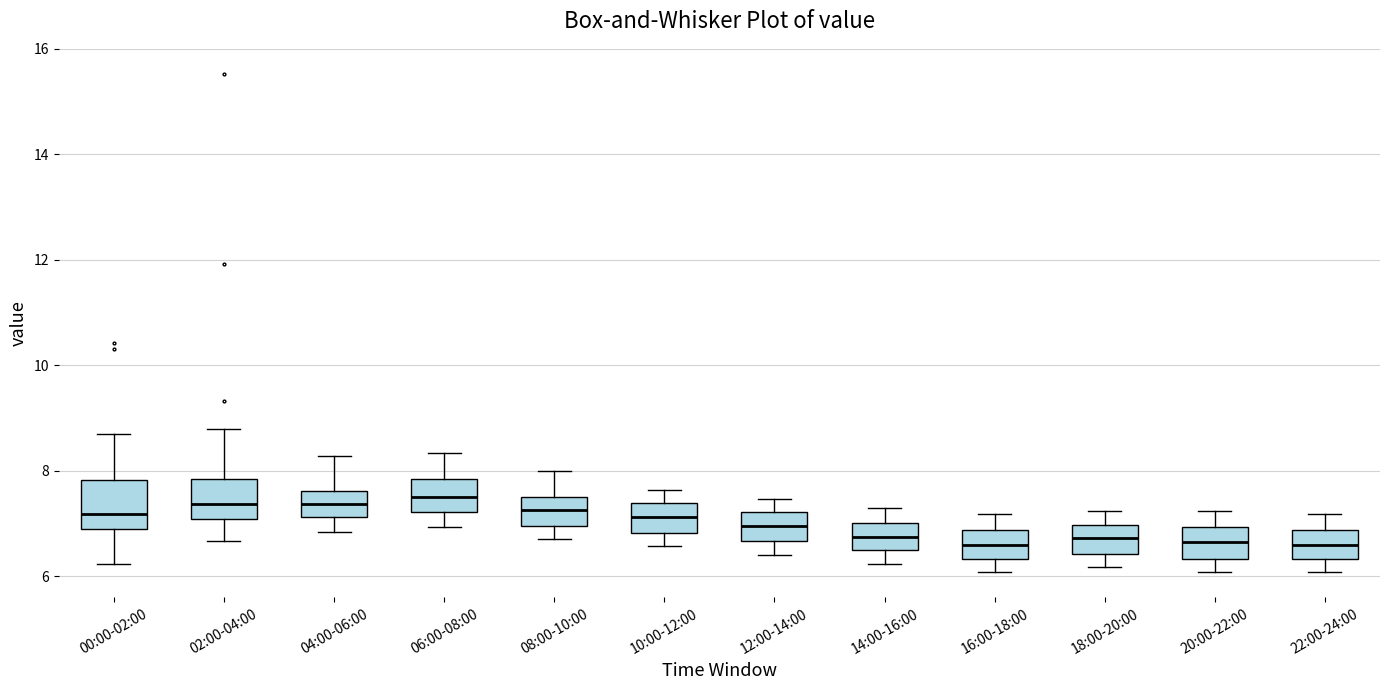

Reading left to right, read every box against the y-axis: the position of its median line, the range the box covers, and the ends of its whiskers. The values are not printed on the chart, so give them approximately, as read against the axis.

00:00-02:00: median 7.2, box 6.8 to 7.8, whiskers 6.2 to 8.8
02:00-04:00: median 7.4, box 7.0 to 7.8, whiskers 6.6 to 8.8
04:00-06:00: median 7.4, box 7.2 to 7.6, whiskers 6.8 to 8.2
06:00-08:00: median 7.6, box 7.2 to 7.8, whiskers 7.0 to 8.4
08:00-10:00: median 7.2, box 7.0 to 7.6, whiskers 6.8 to 8.0
10:00-12:00: median 7.2, box 6.8 to 7.4, whiskers 6.6 to 7.6
12:00-14:00: median 7.0, box 6.6 to 7.2, whiskers 6.4 to 7.4
14:00-16:00: median 6.8, box 6.4 to 7.0, whiskers 6.2 to 7.4
16:00-18:00: median 6.6, box 6.4 to 6.8, whiskers 6.0 to 7.2
18:00-20:00: median 6.8, box 6.4 to 7.0, whiskers 6.2 to 7.2
20:00-22:00: median 6.6, box 6.4 to 7.0, whiskers 6.0 to 7.2
22:00-24:00: median 6.6, box 6.4 to 6.8, whiskers 6.0 to 7.2